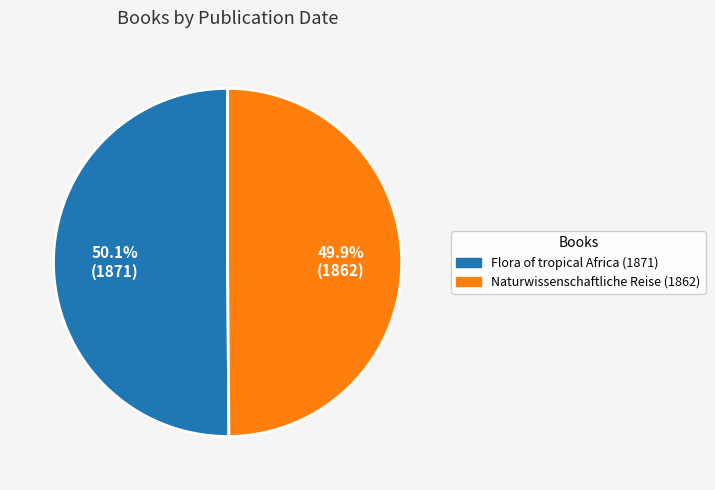

Approximately how many times larger is the value at Naturwissenschaftliche Reise (1862) compared to Flora of tropical Africa (1871)?

1.0